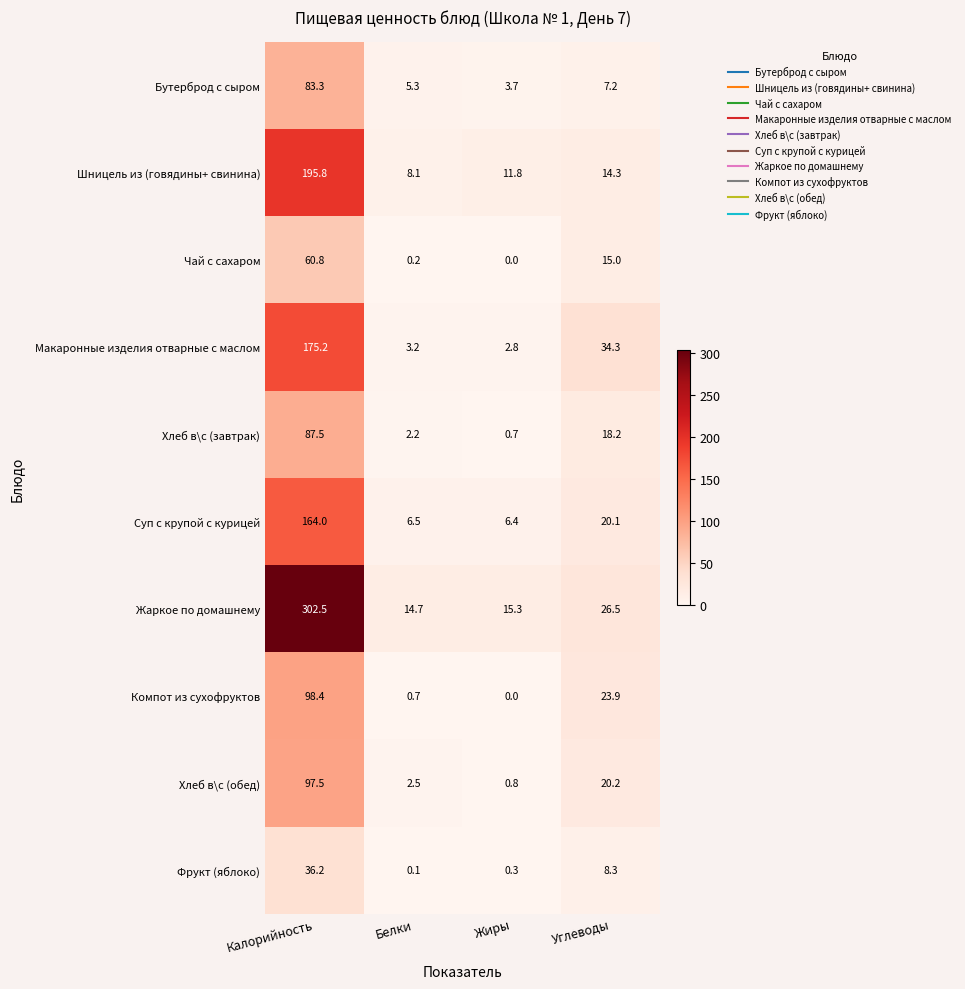

What is the sum of the Шницель из (говядины+ свинина) values at Калорийность and Белки?

203.9